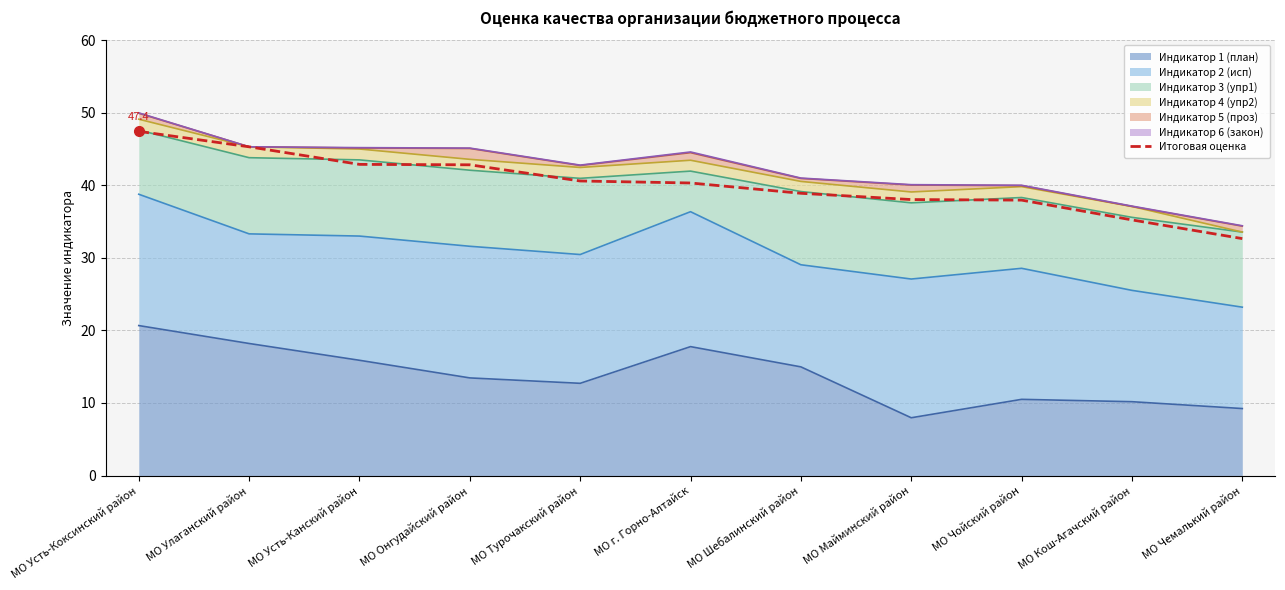

Is it true that the value at МО Усть-Коксинский район is 47.4?

True